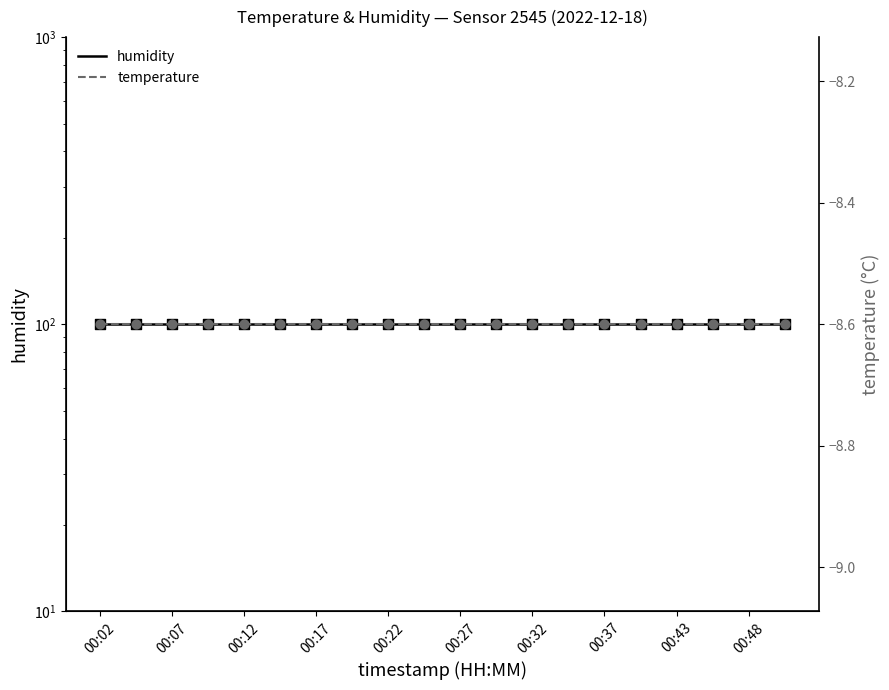

Is the value of humidity at 18 greater than the value of temperature at 17?

Yes